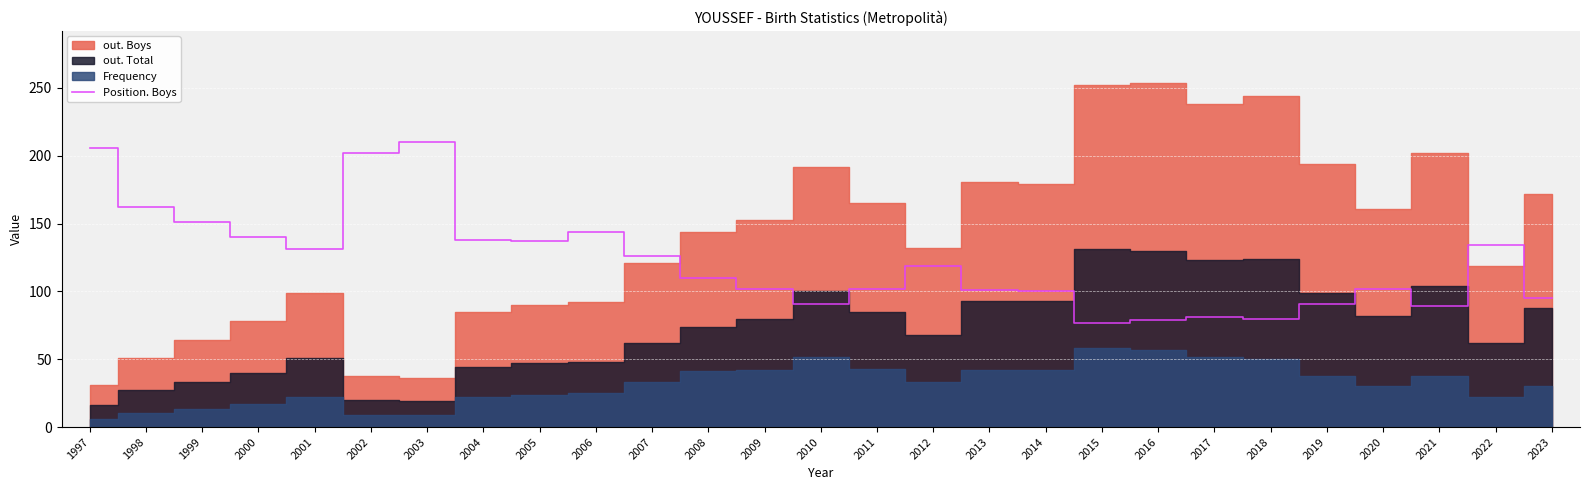

What is the average value?

122